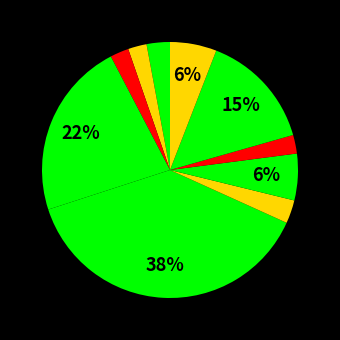

Is there any slice that represents more than half of the pie?

No